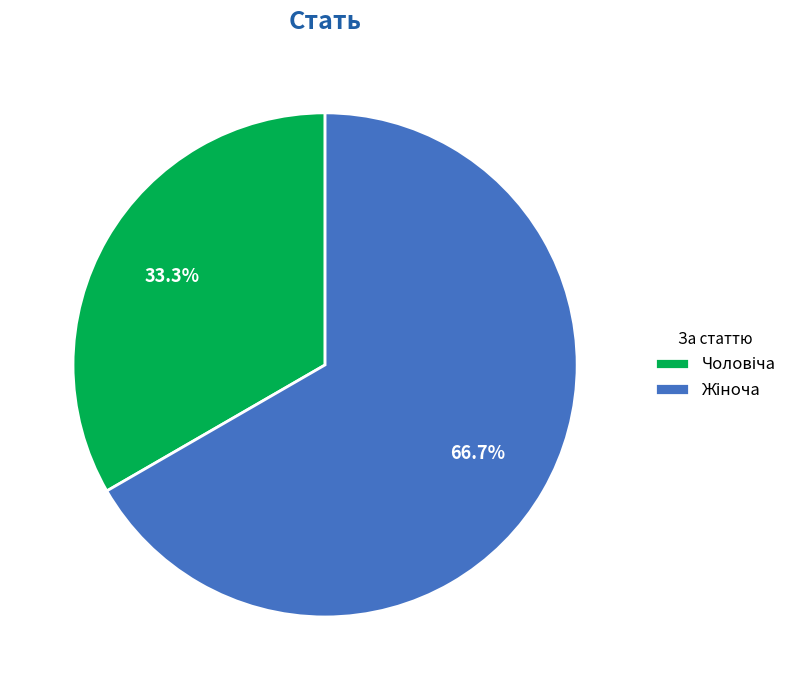

Is there a majority slice in this chart?

Yes